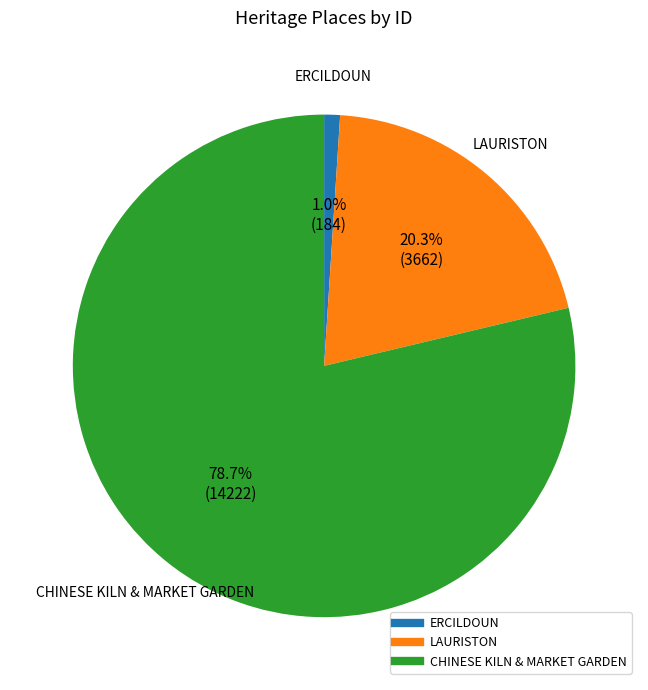

Is the sum of LAURISTON and CHINESE KILN & MARKET GARDEN greater than half?

Yes